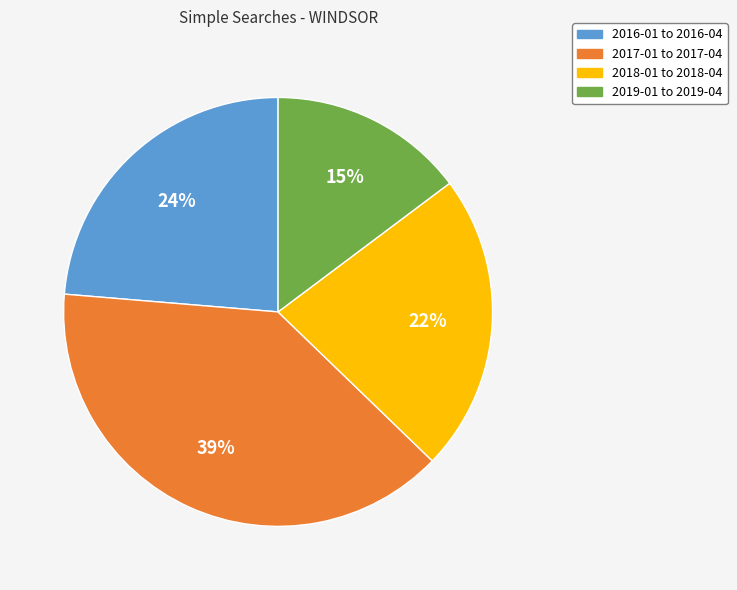

To the nearest percent, what is the difference between the largest and smallest slice percentages?

24%